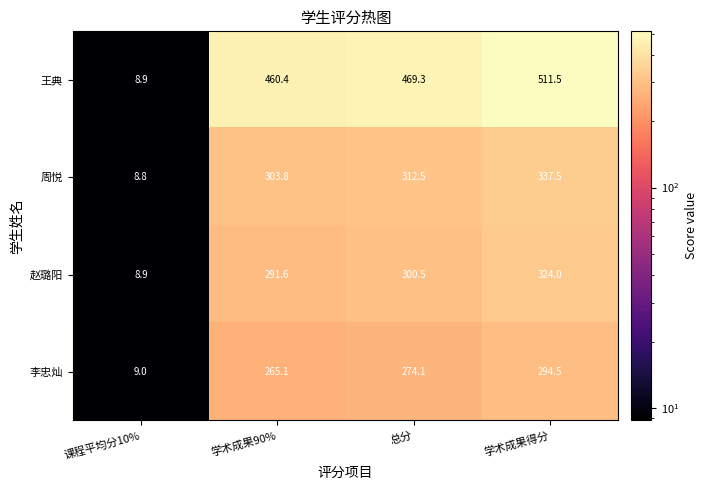

What is the difference between the maximum and second lowest values in the 李忠灿 series?

29.4